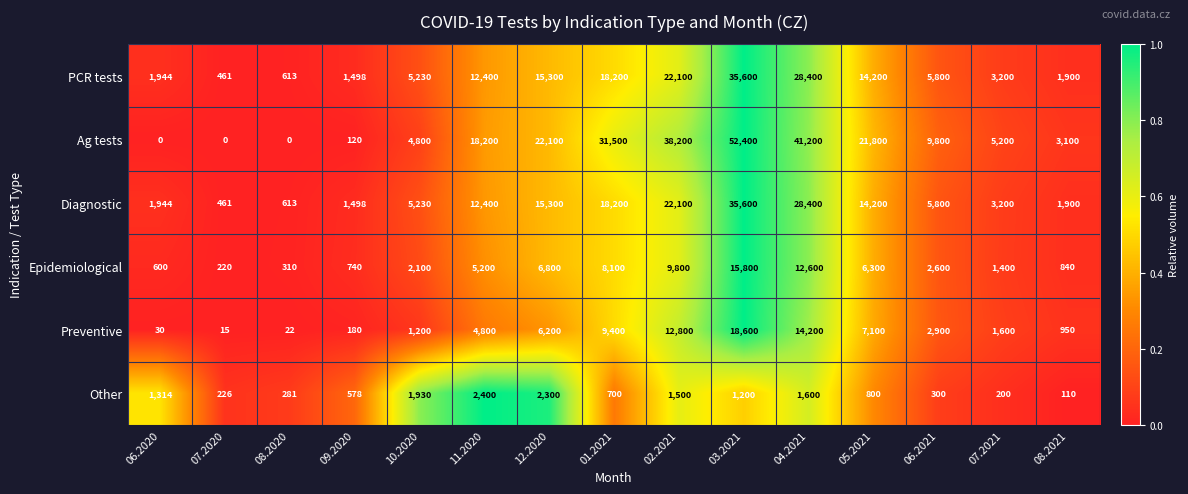

True or false: Epidemiological has a value of 840 at 08.2021.

True